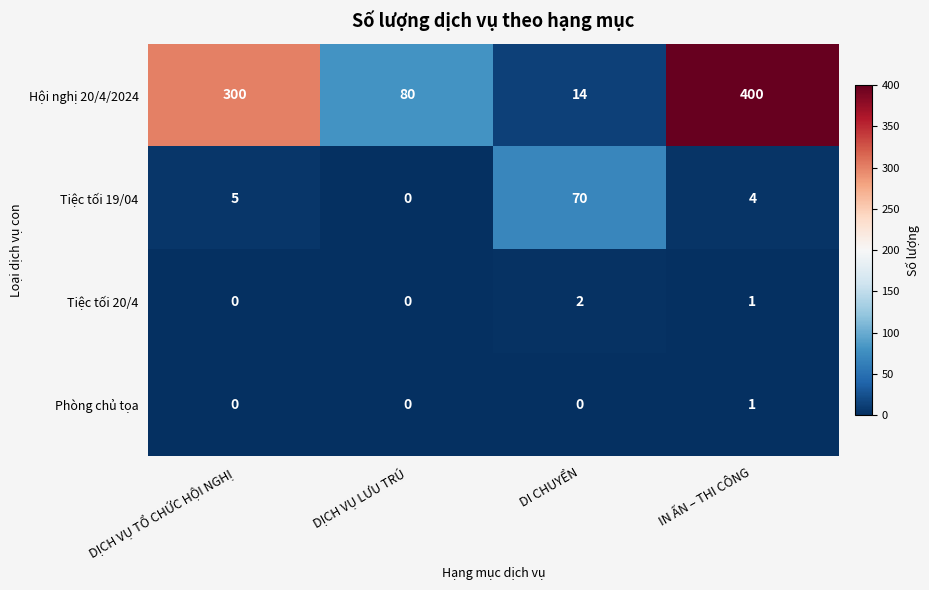

List the series in order of their peak value, highest first.

Hội nghị 20/4/2024, Tiệc tối 19/04, Tiệc tối 20/4, Phòng chủ tọa